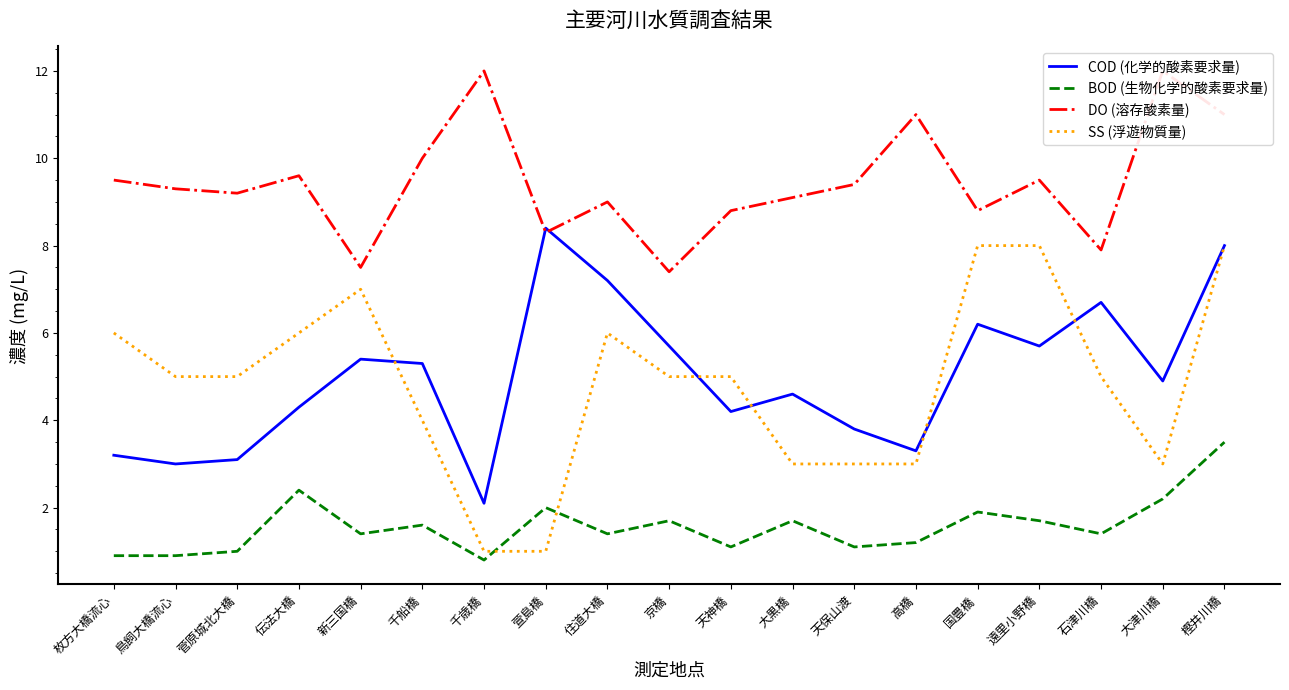

Between 新三国橋 and 京橋, which series saw the biggest shift?

SS (浮遊物質量)